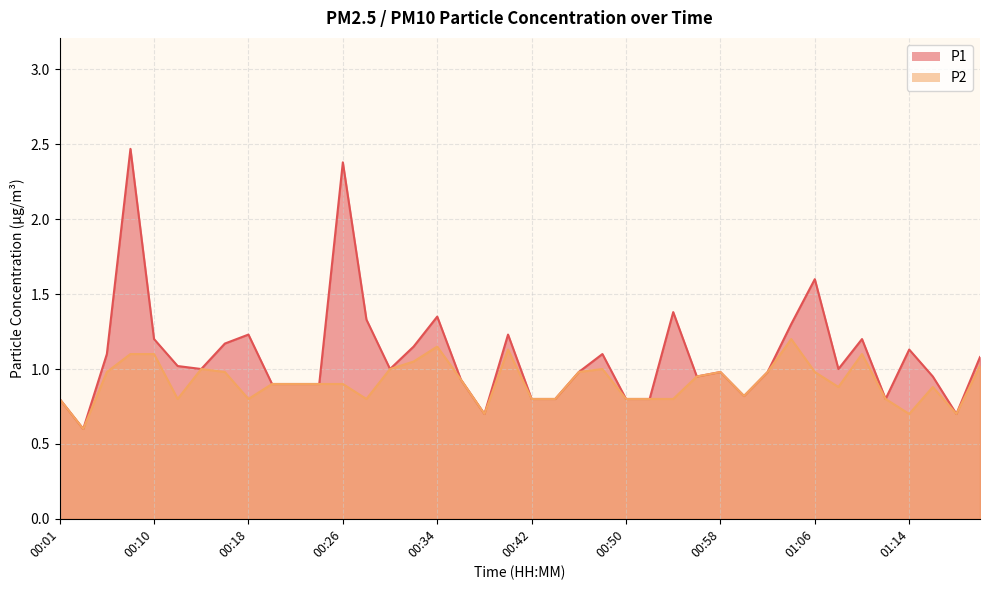

What is the maximum value for P1?

2.5